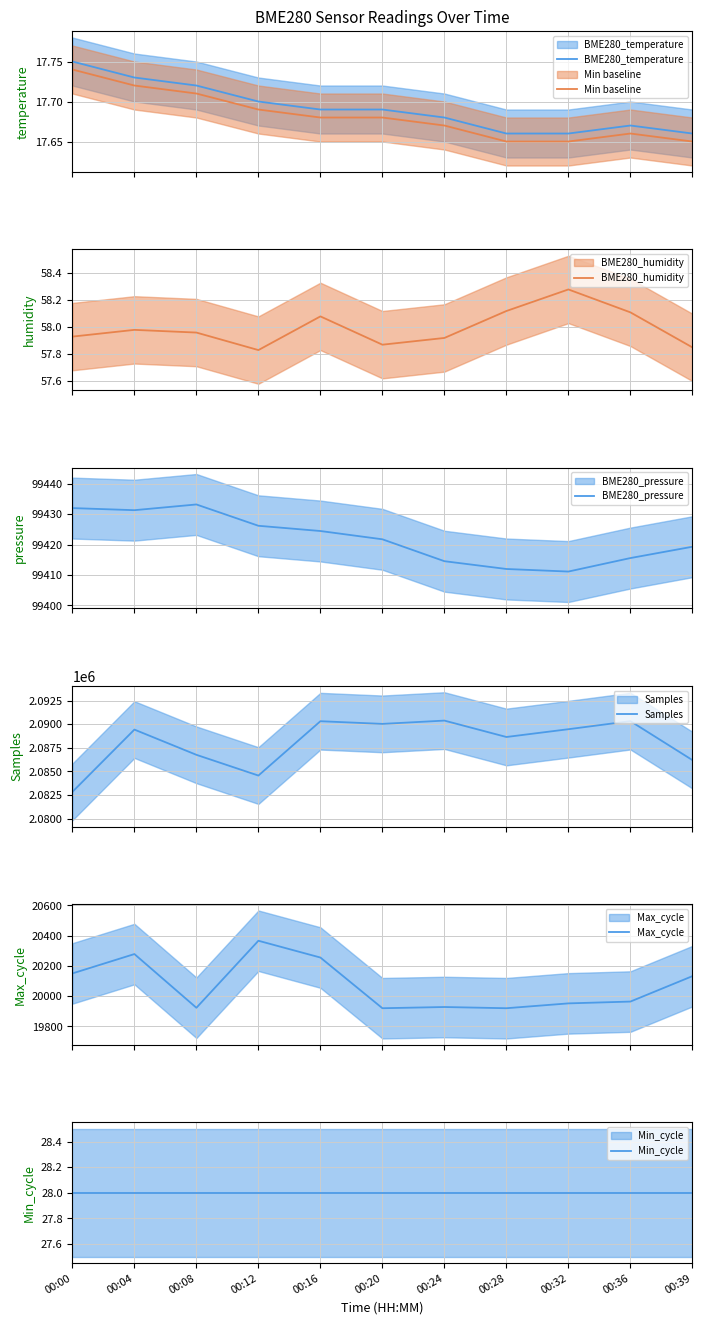

What is the total value across all series at 00:04?

2209213.0